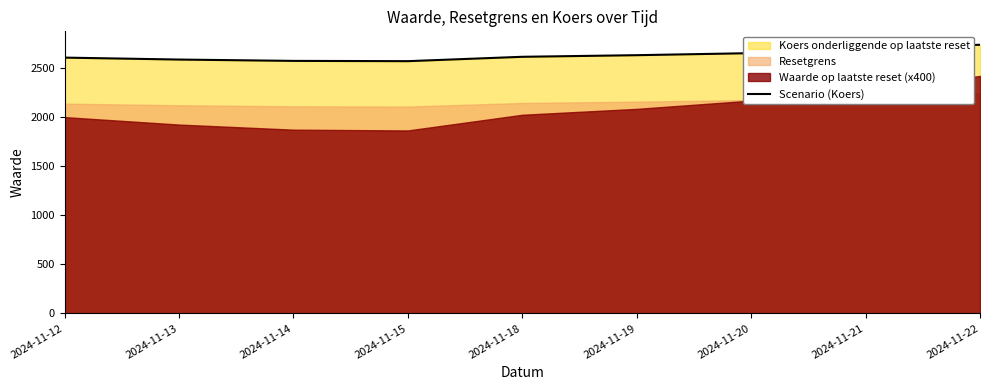

Is it true that the value at 2024-11-19 is 2631.0?

True